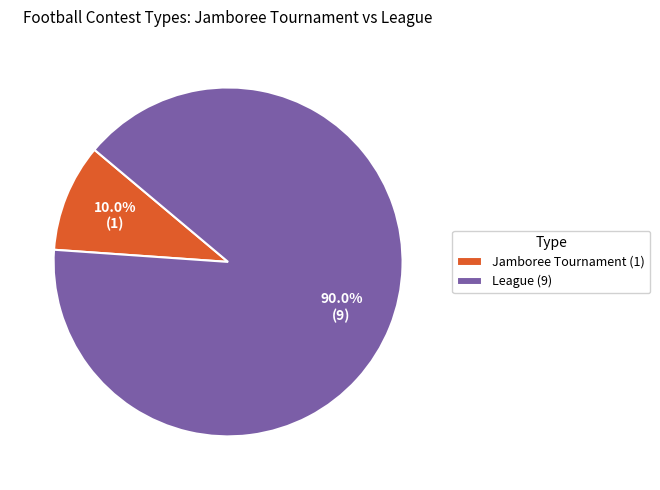

Is the sum of Jamboree Tournament (1) and League (9) greater than half?

Yes